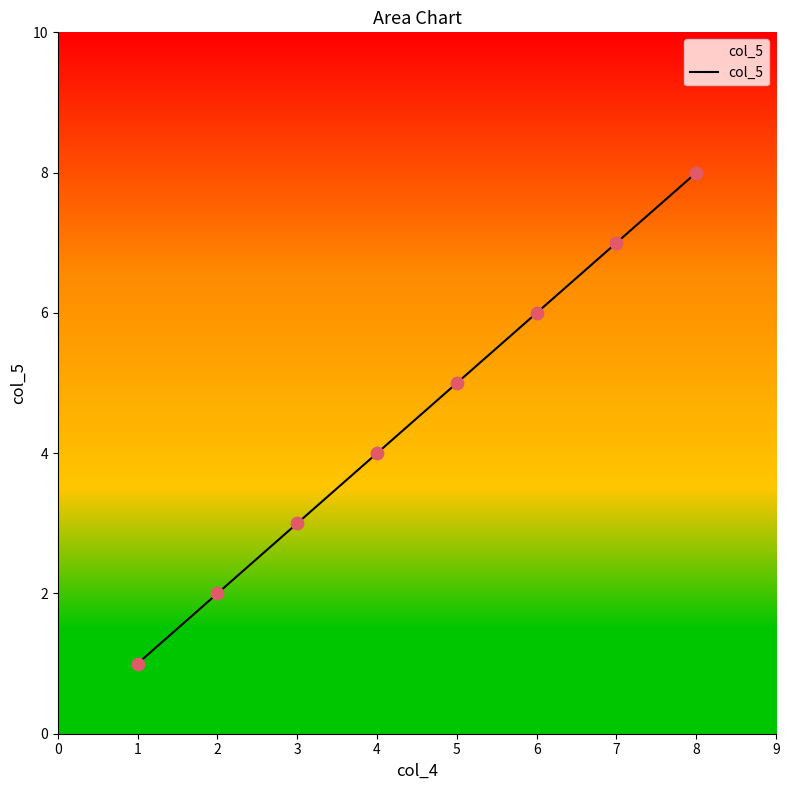

Approximately how many times larger is the value at 3 compared to 7?

0.4